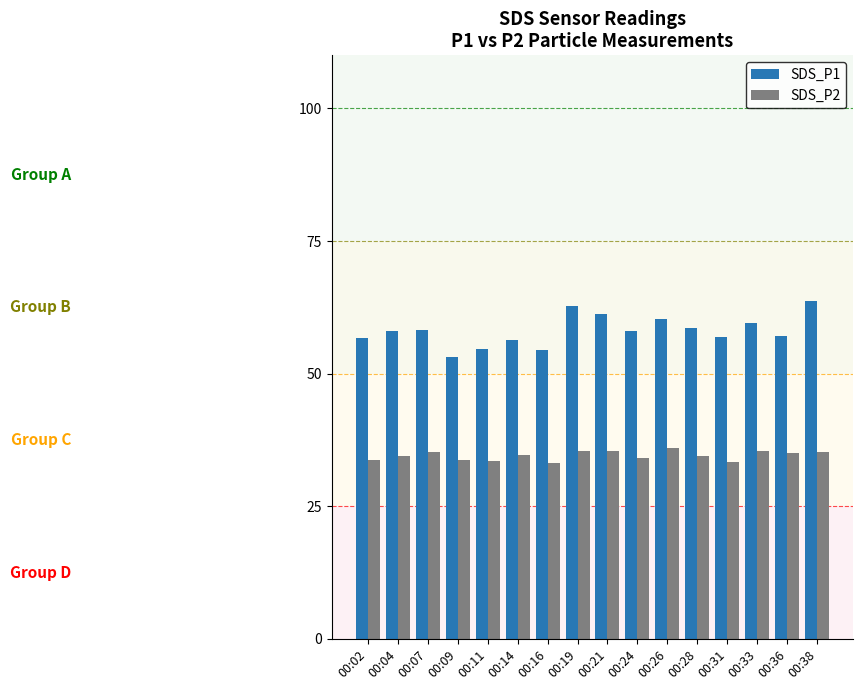

What value does the SDS_P1 series have at 00:07?

58.3